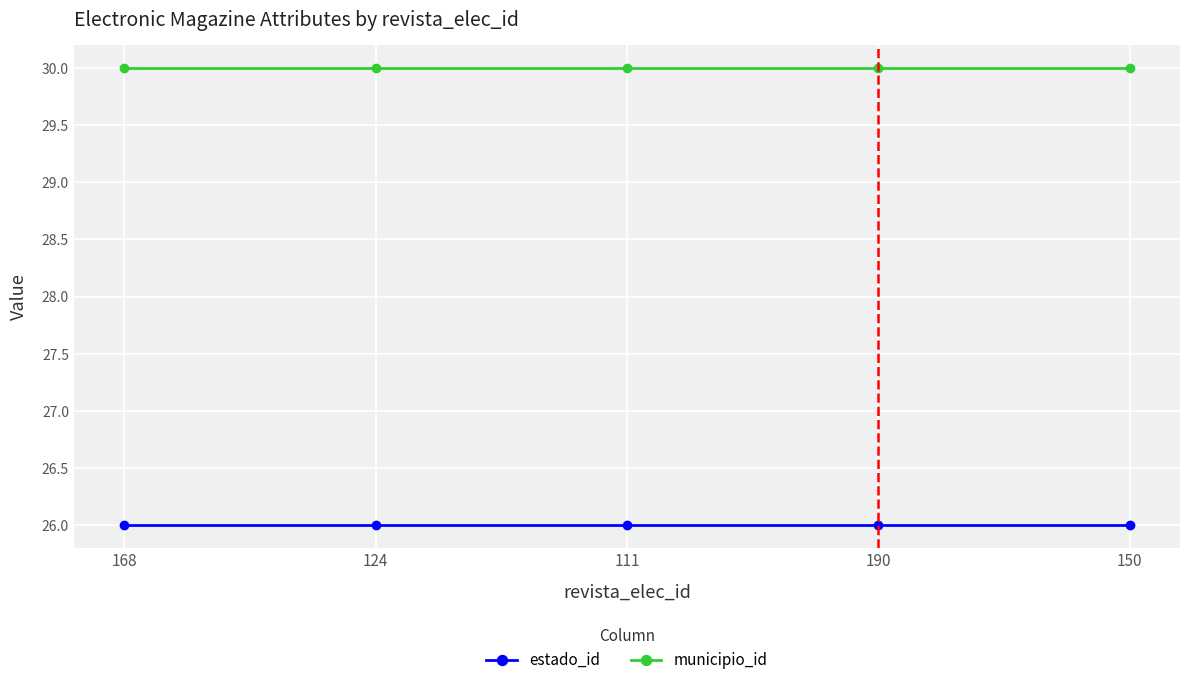

List the series in order of their peak value, lowest first.

estado_id, municipio_id